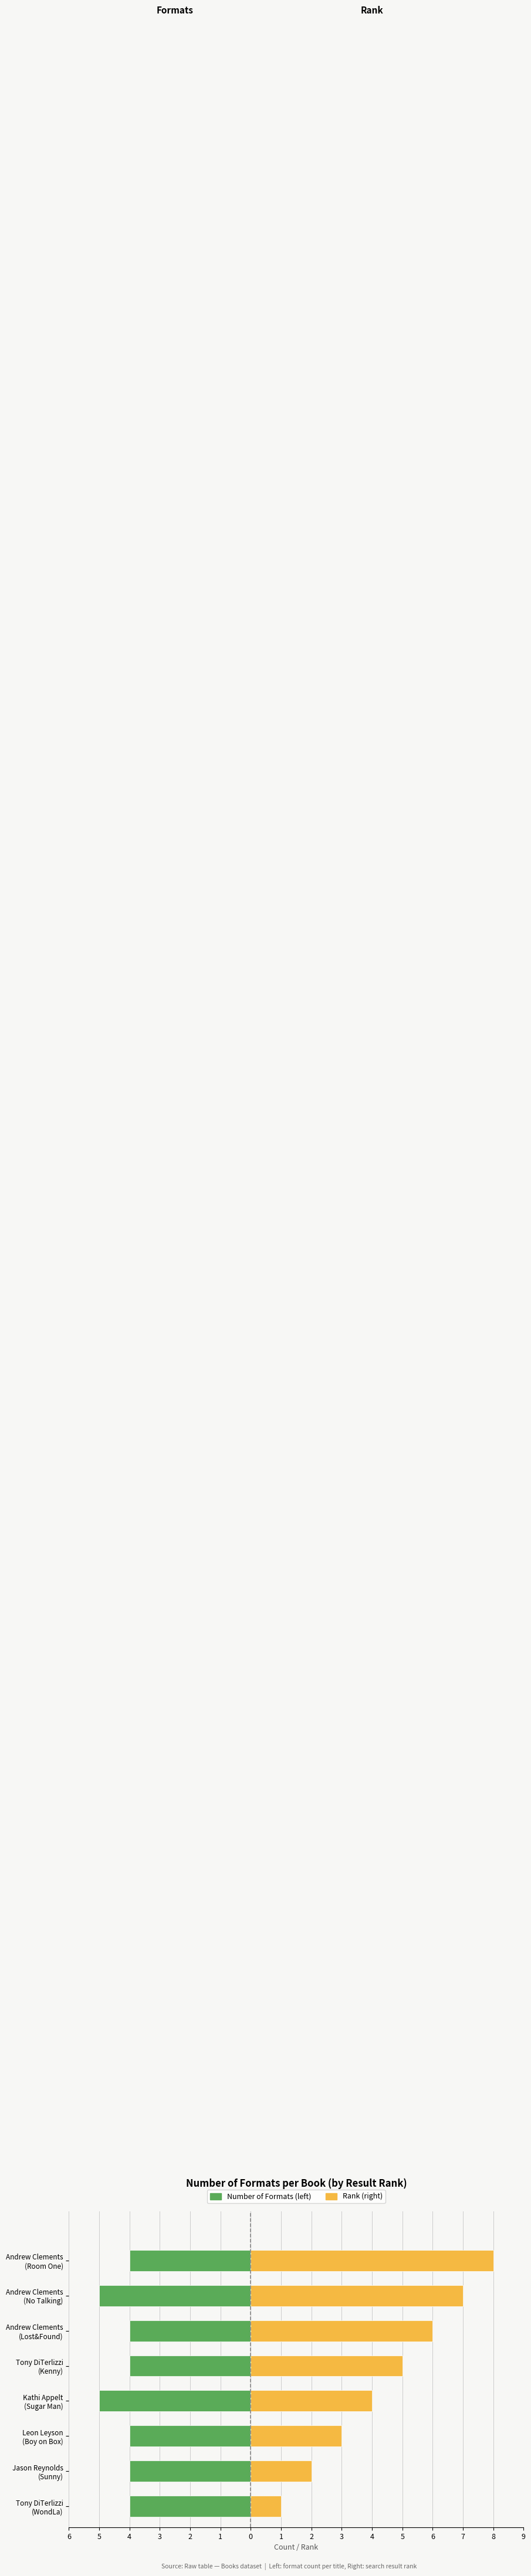

Is it true that Rank (right) equals 4 at Leon Leyson (Boy on Box)?

False